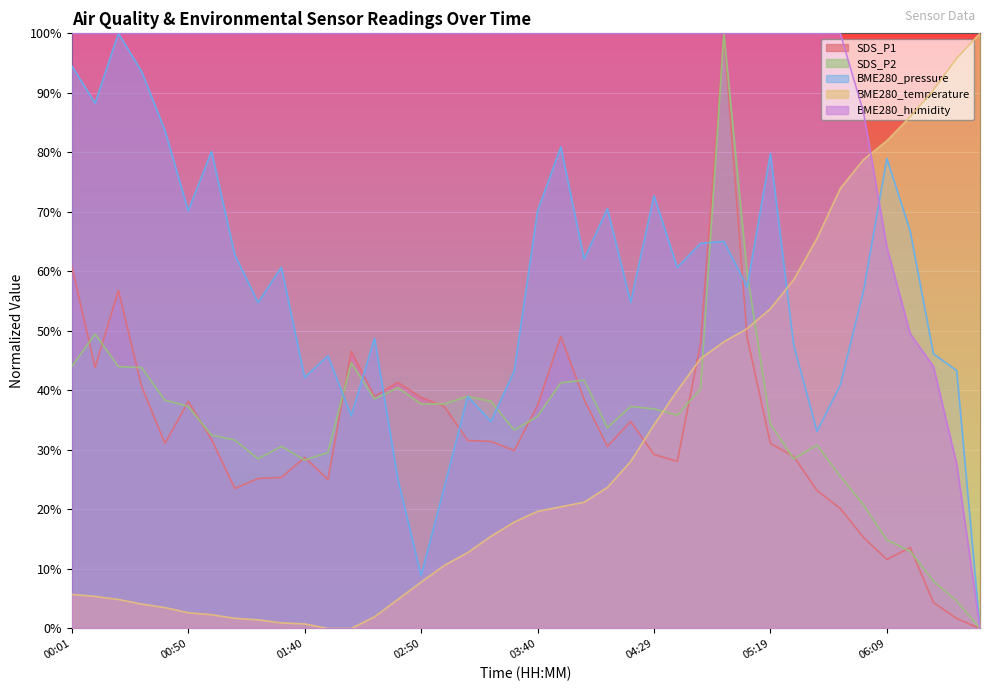

Where do BME280_pressure and SDS_P1 first cross each other?

01:50 and 02:20